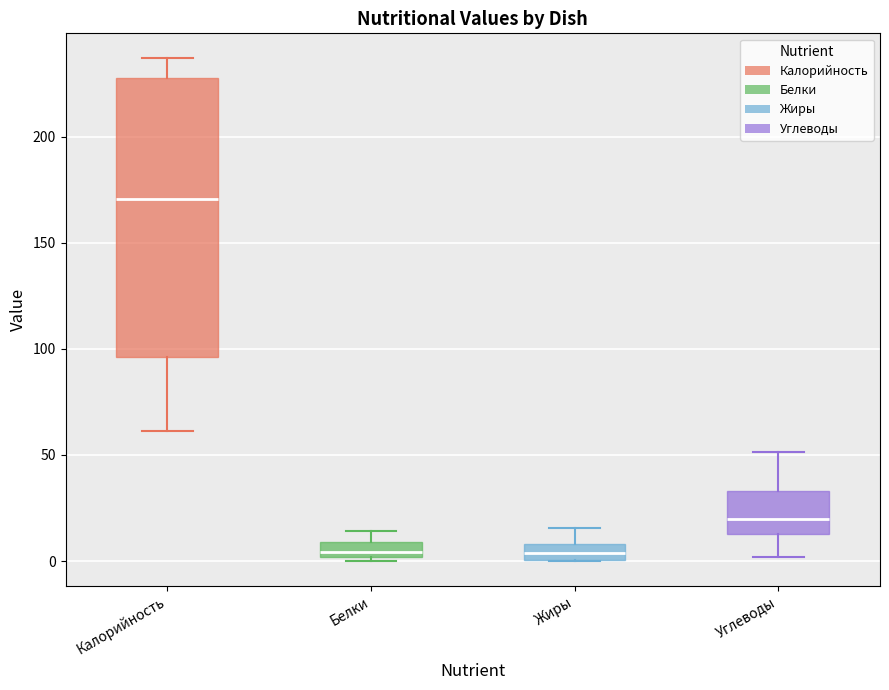

Which box is the tallest, from its lower edge to its upper edge?

Калорийность